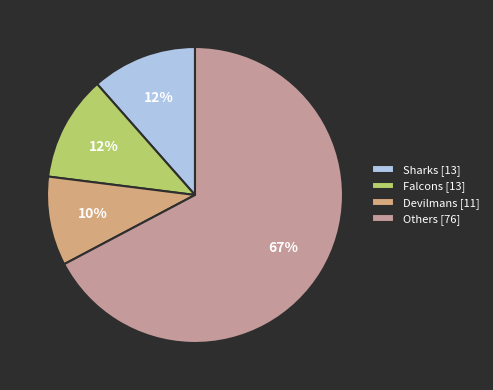

How many segments does this pie chart have?

4